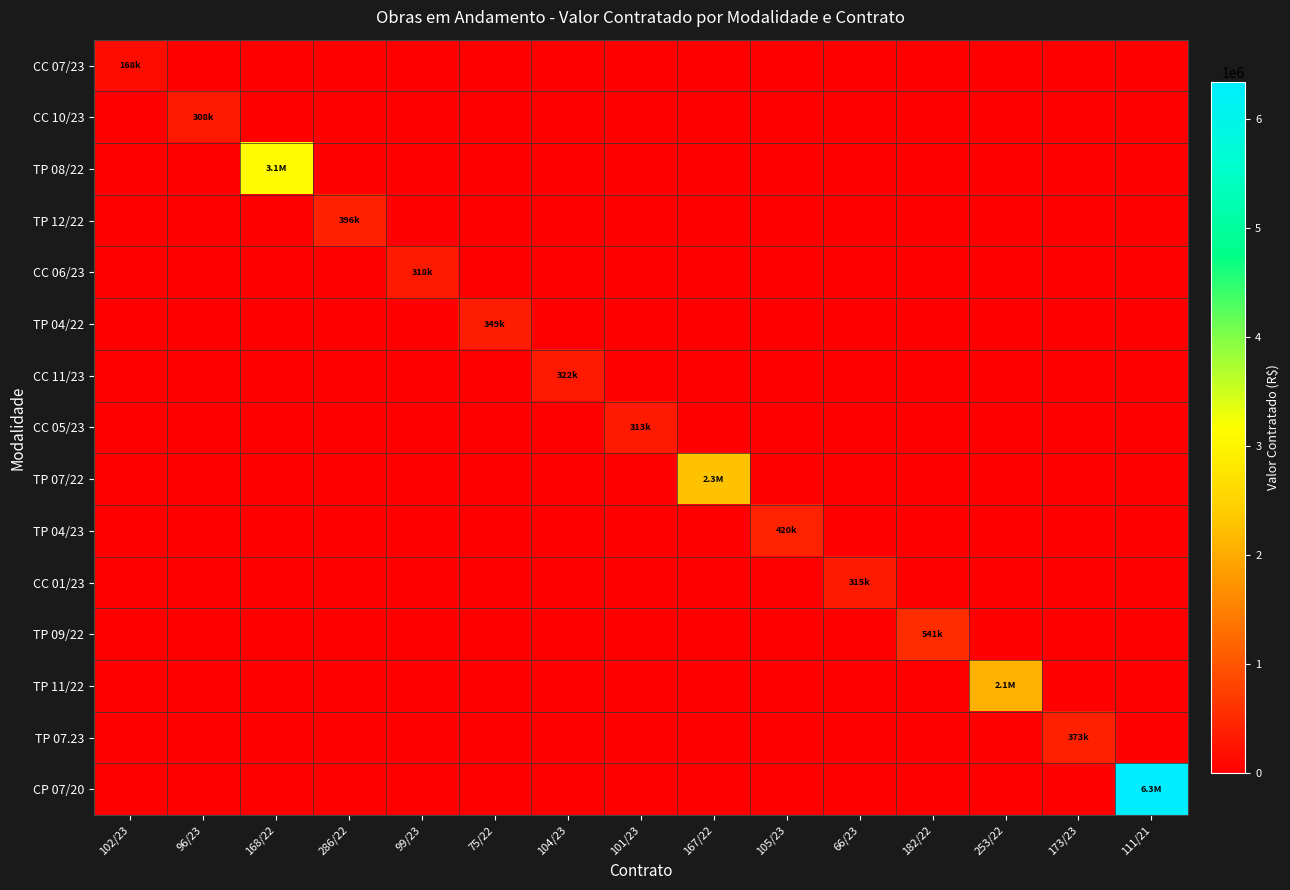

At how many categories does at least one series exceed 3161632?

1